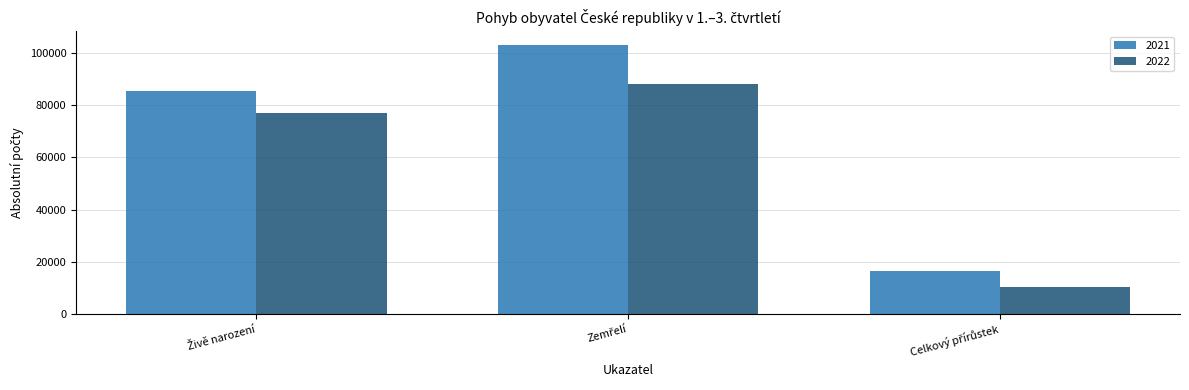

What is the sum of all 2021 values?

204691